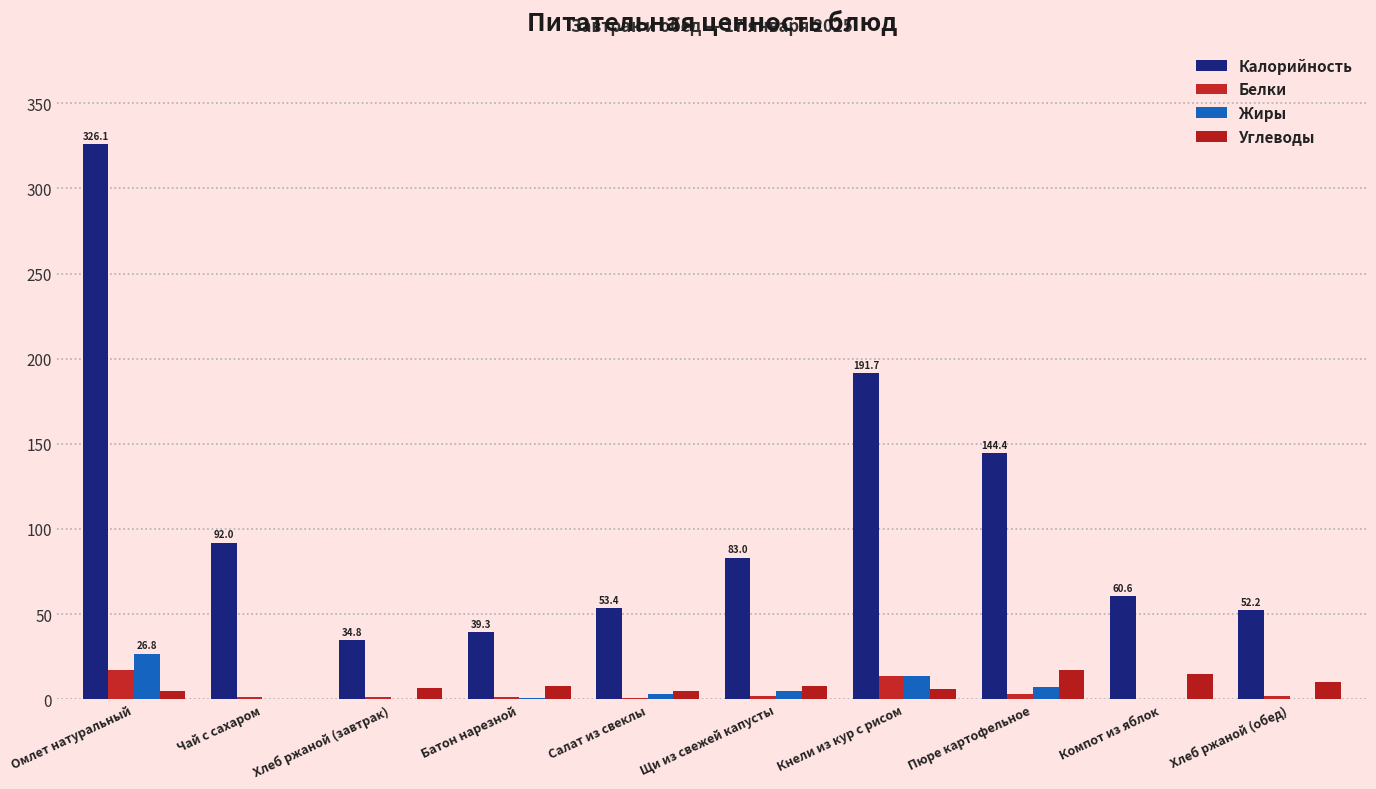

Read the Углеводы value at Компот из яблок.

15.0